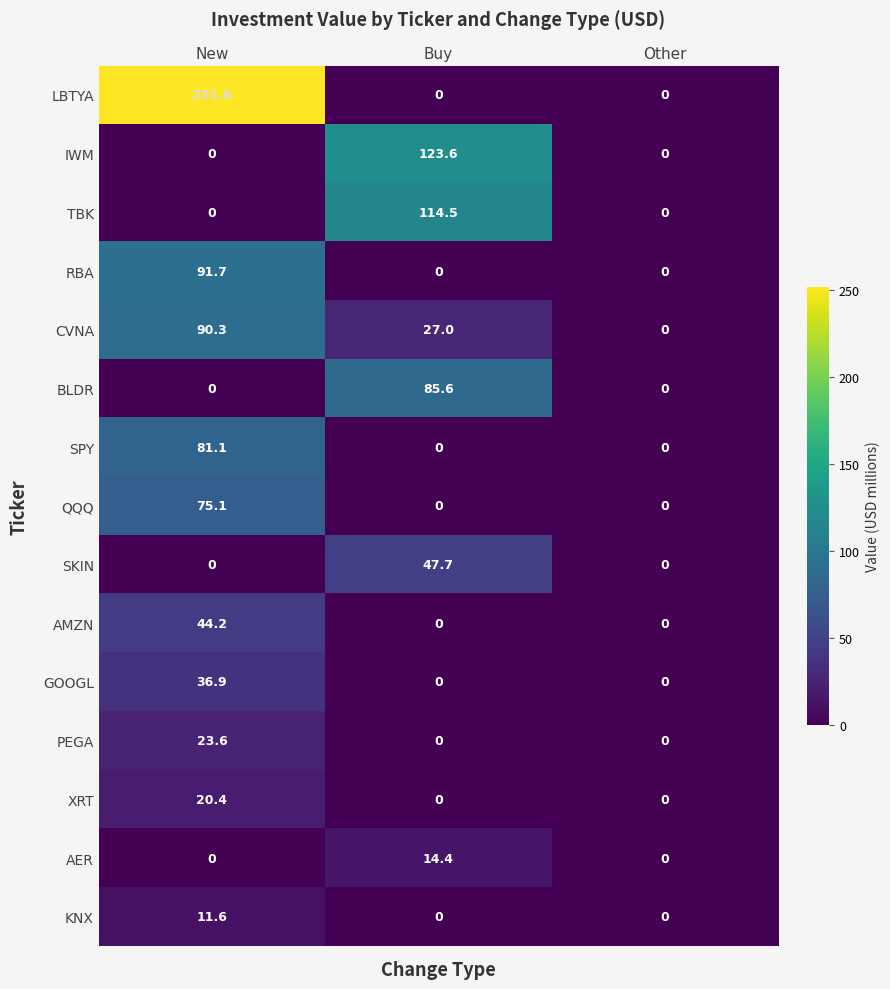

Which label corresponds to the largest value in the chart?

New